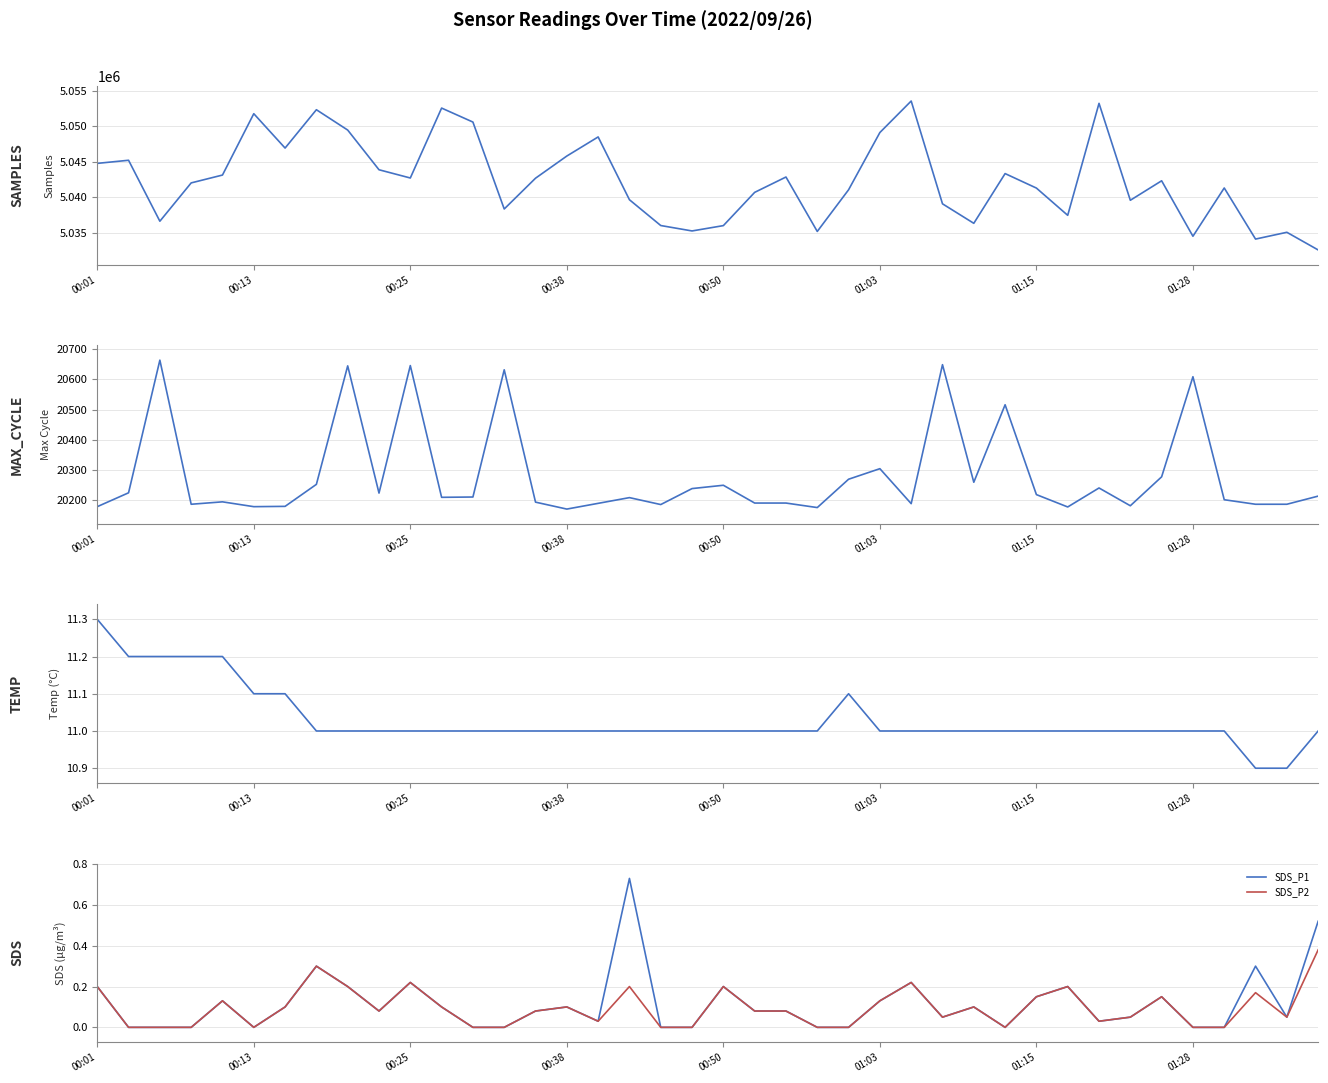

What is the sum of all SDS_P1 values?

4.6